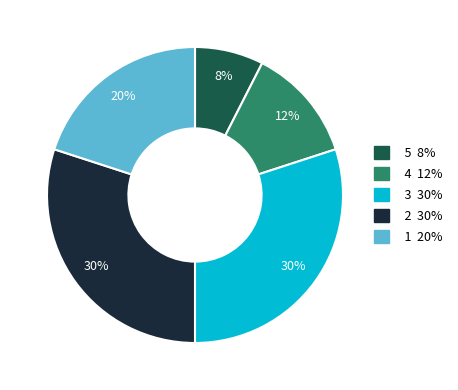

Is there a majority slice in this chart?

No